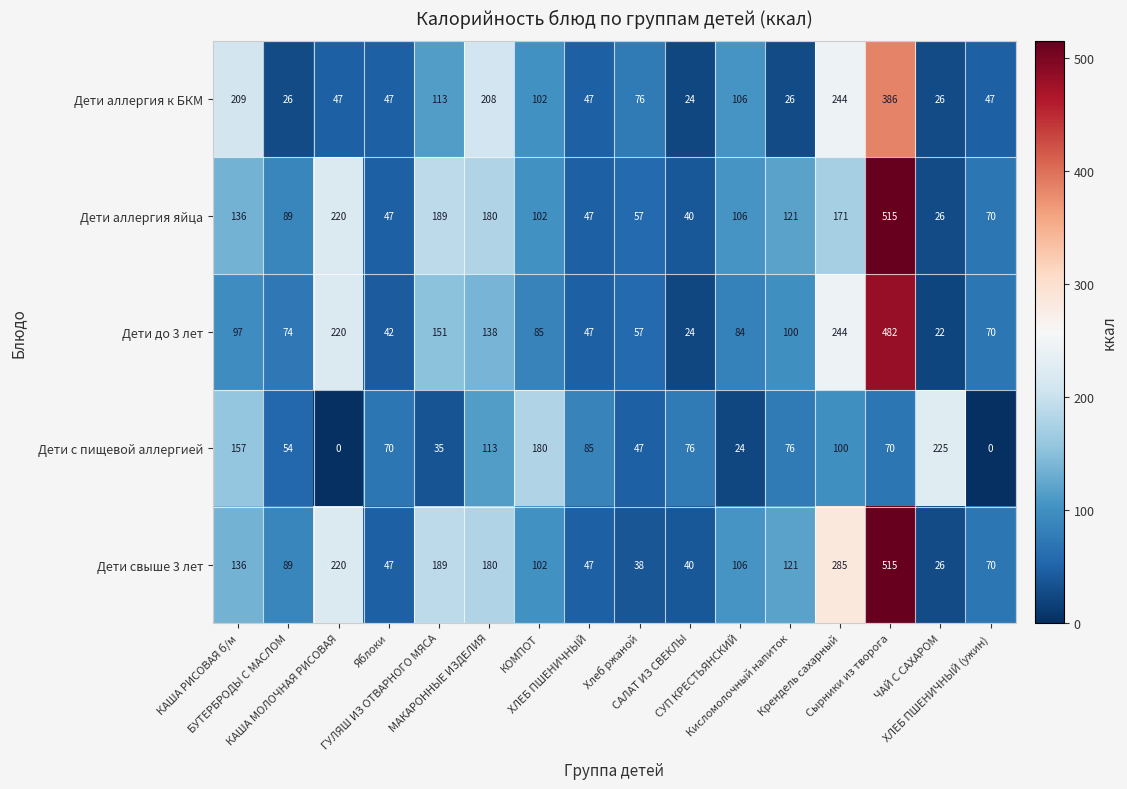

What is the difference between the maximum and minimum values in the Дети с пищевой аллергией series?

225